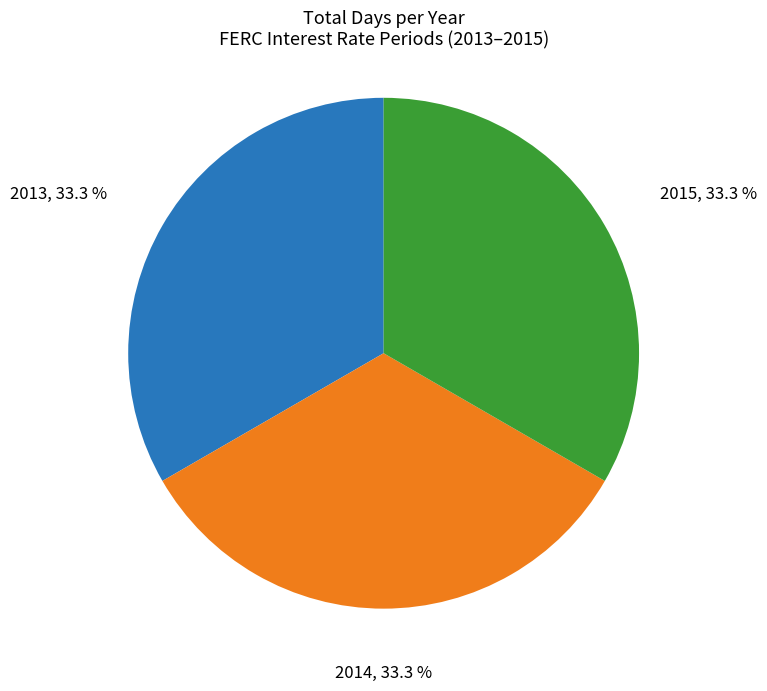

What percentage do 2013 and 2014 together represent?

66.7%